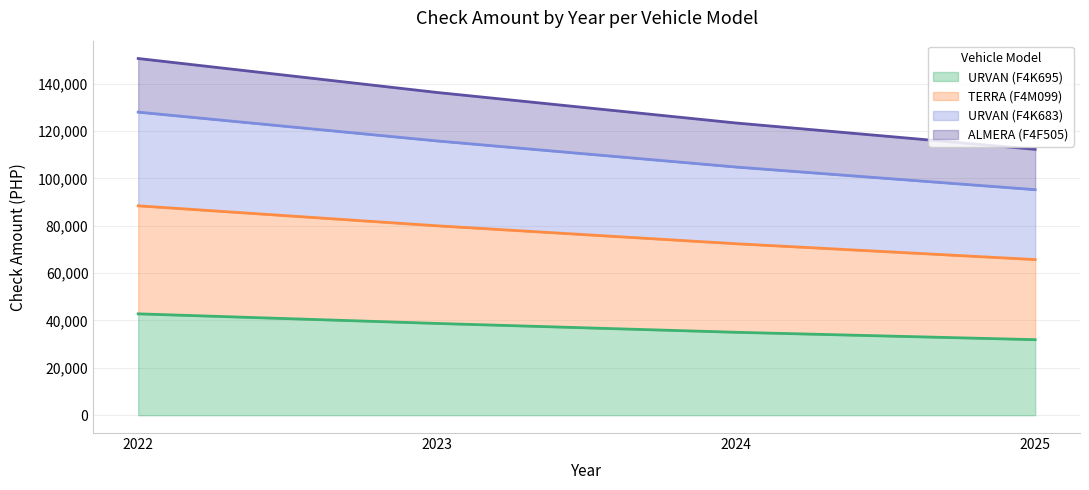

Which category has the lowest value in the URVAN (F4K695) series?

2025